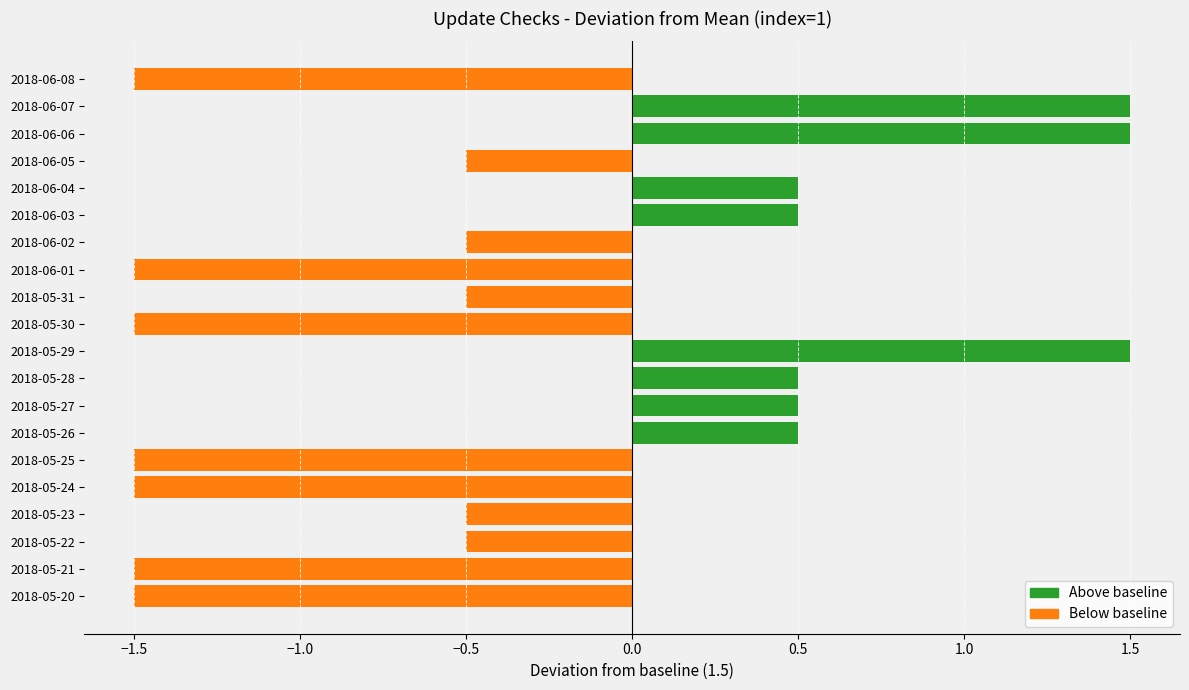

What is the change in value from 2018-06-04 to 2018-06-07?

+1.0